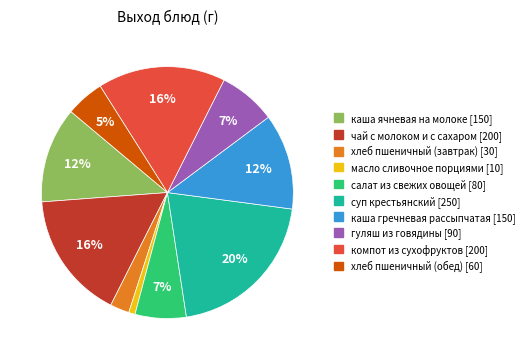

Combined, do каша гречневая рассыпчатая and чай с молоком и с сахаром account for over 50%?

No